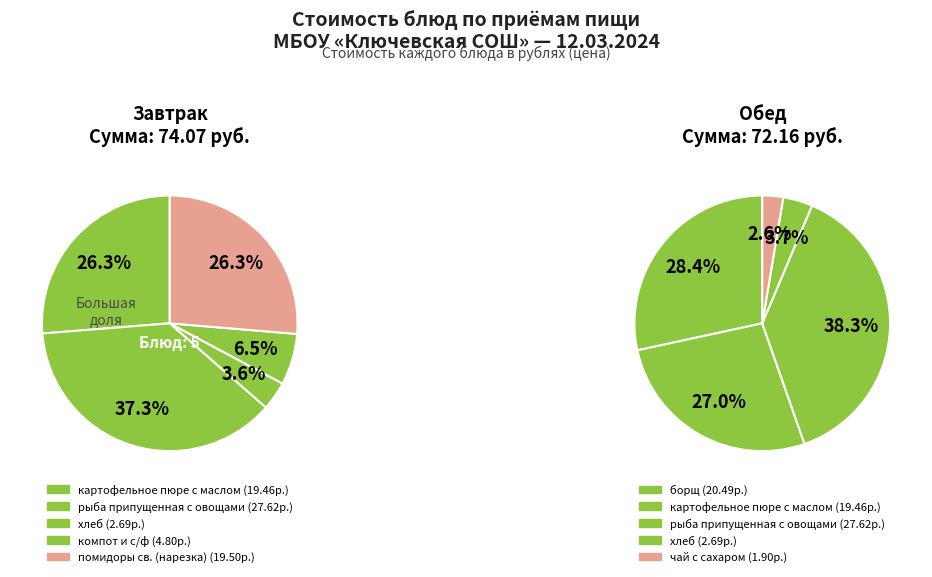

Count the number of slices in the pie.

5